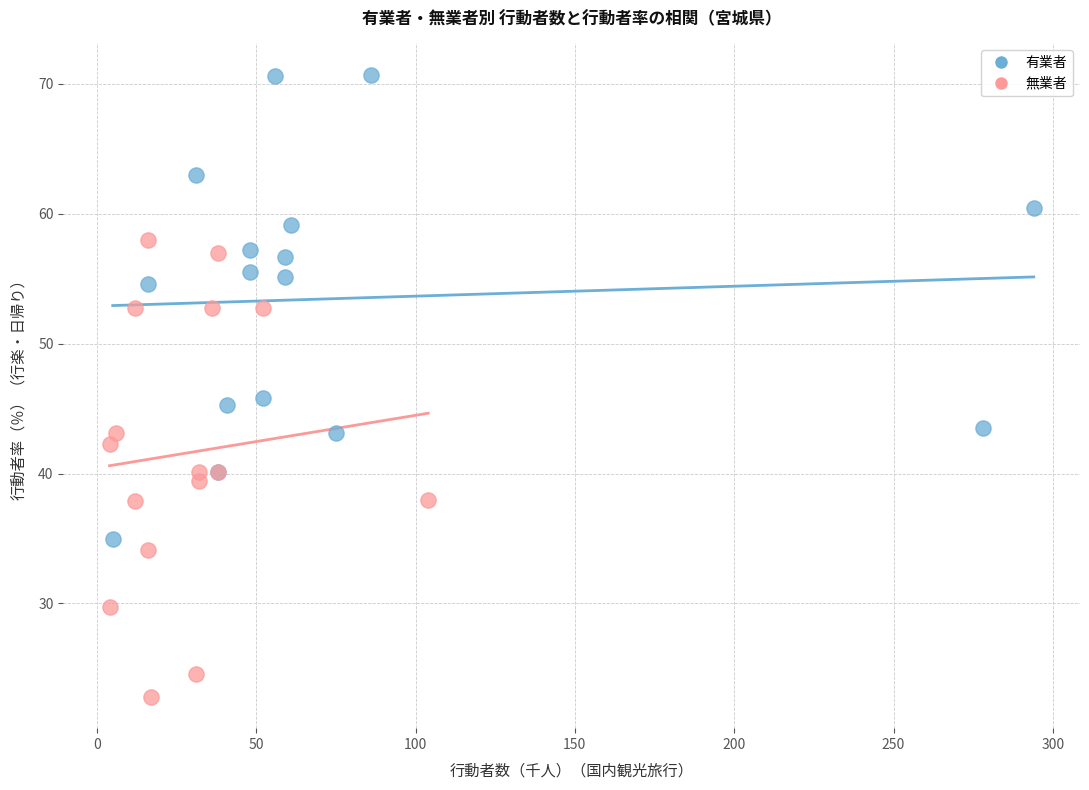

Which series reaches the minimum Y coordinate?

無業者